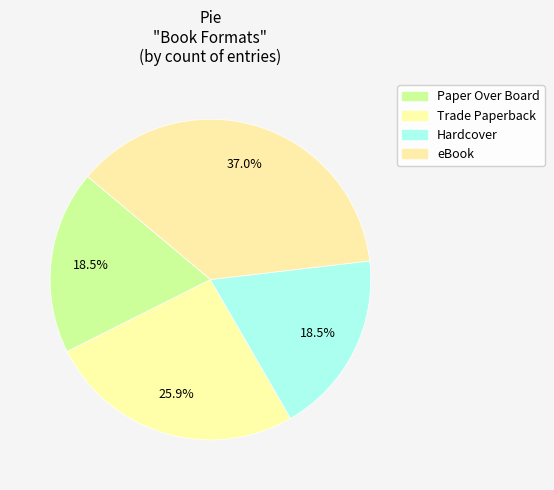

Does Paper Over Board account for over 50% of the chart?

No